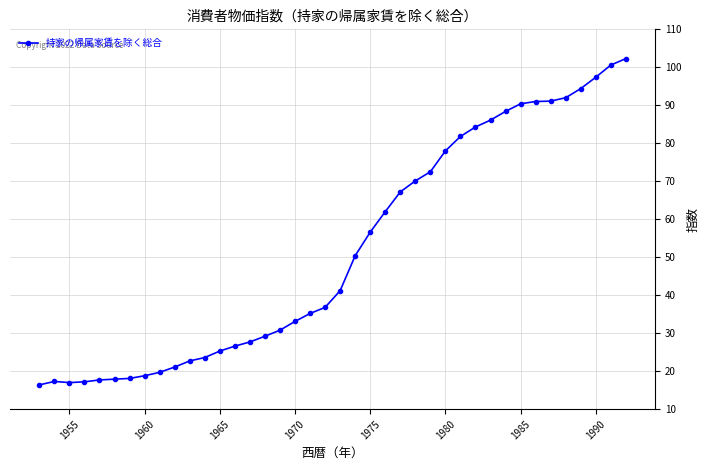

True or false: the data has more than 0 interior local peaks.

True